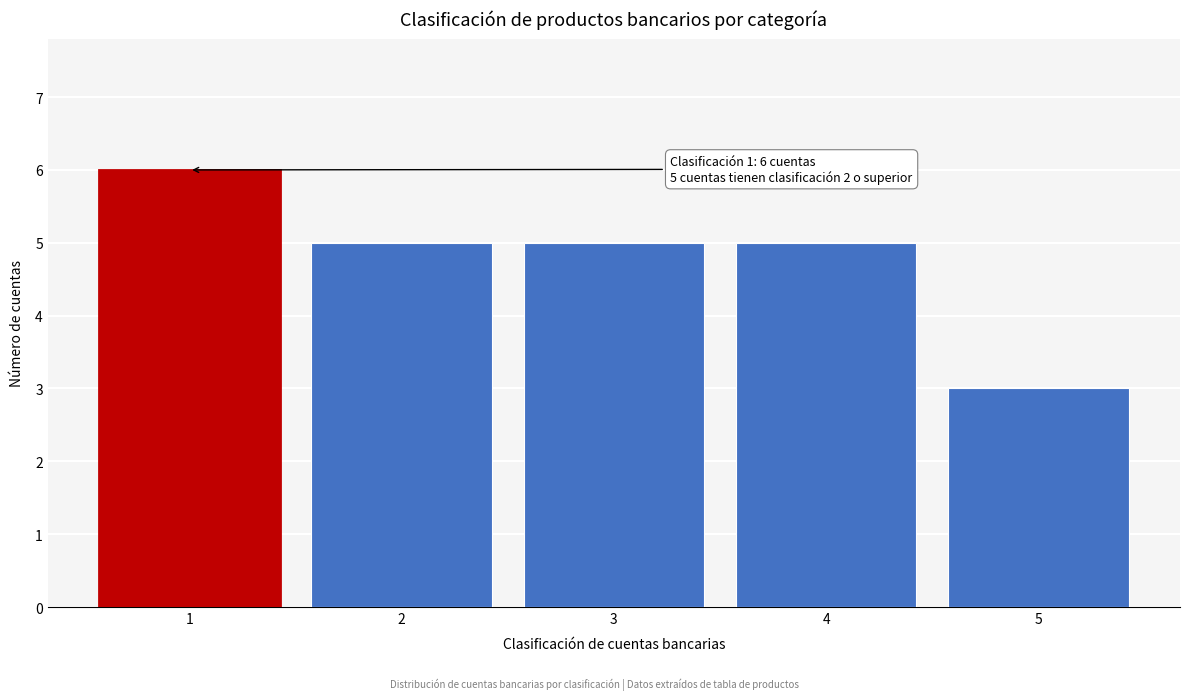

Reading left to right, list all the values displayed in this chart.

6	5	5	5	3